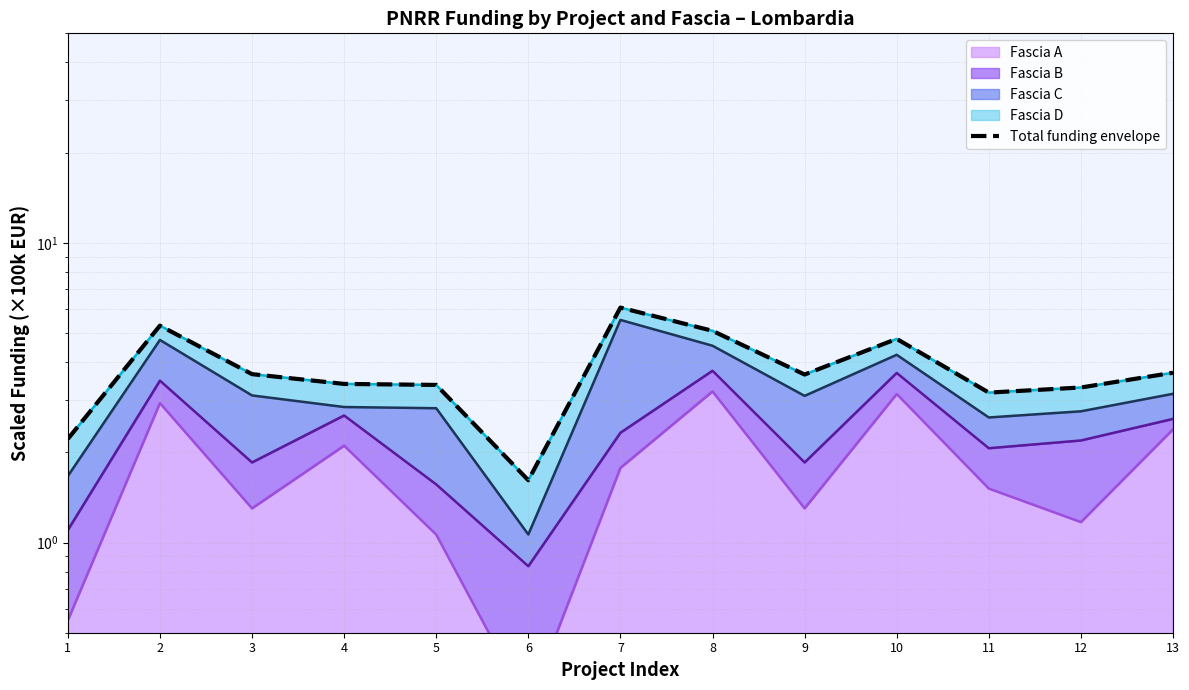

What is the change in value from 2 to 3?

-1.6